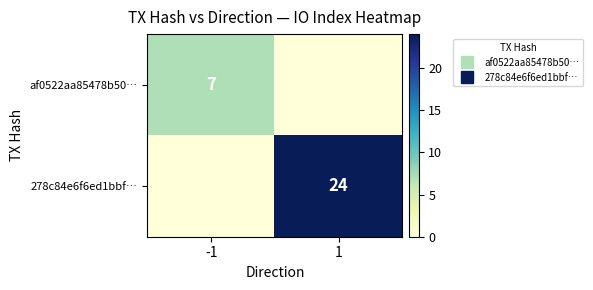

What is the total value across all series at 1?

24